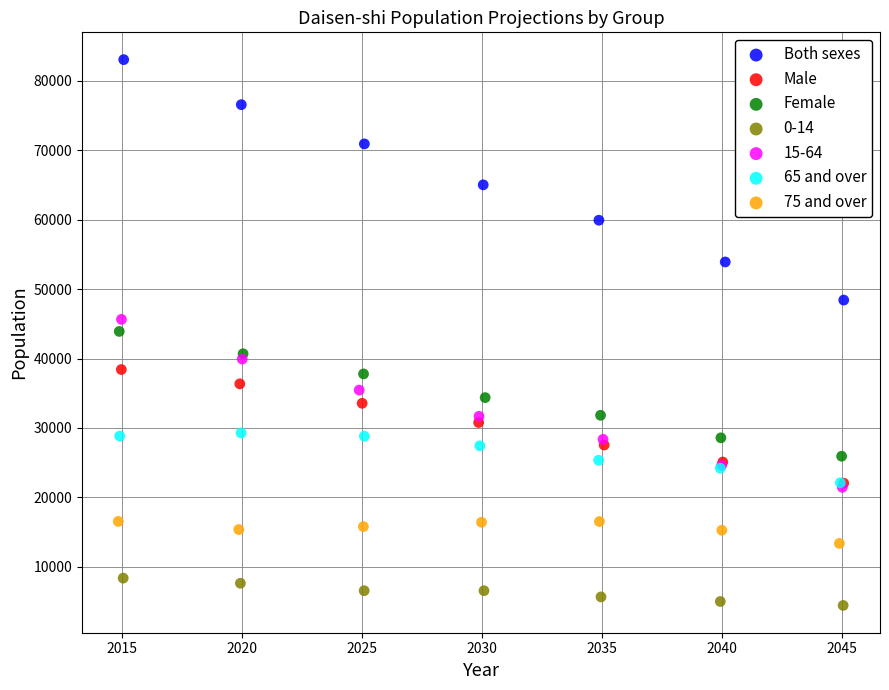

Which series has the widest spread of Y values?

Both sexes